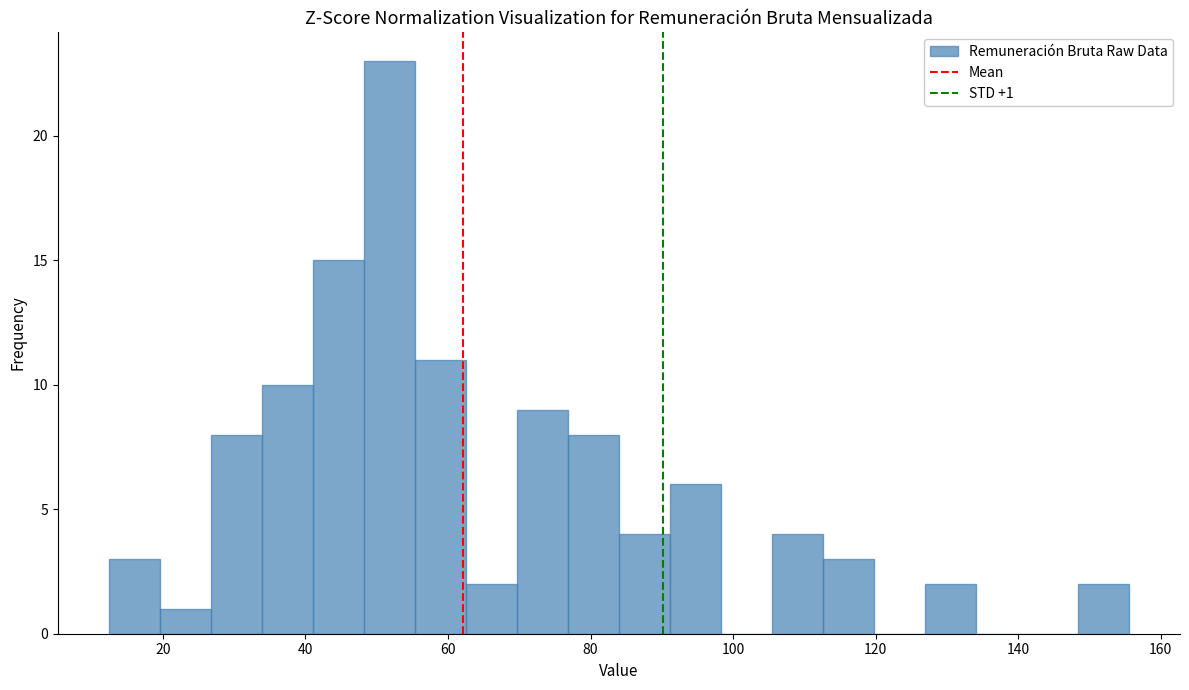

Read against the x-axis, roughly where is the centre of the tallest bar?

52